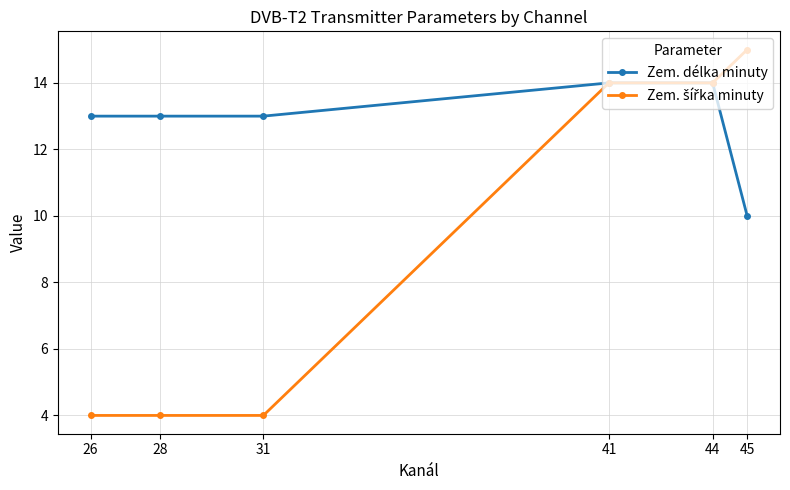

What is the maximum value shown in the chart?

15